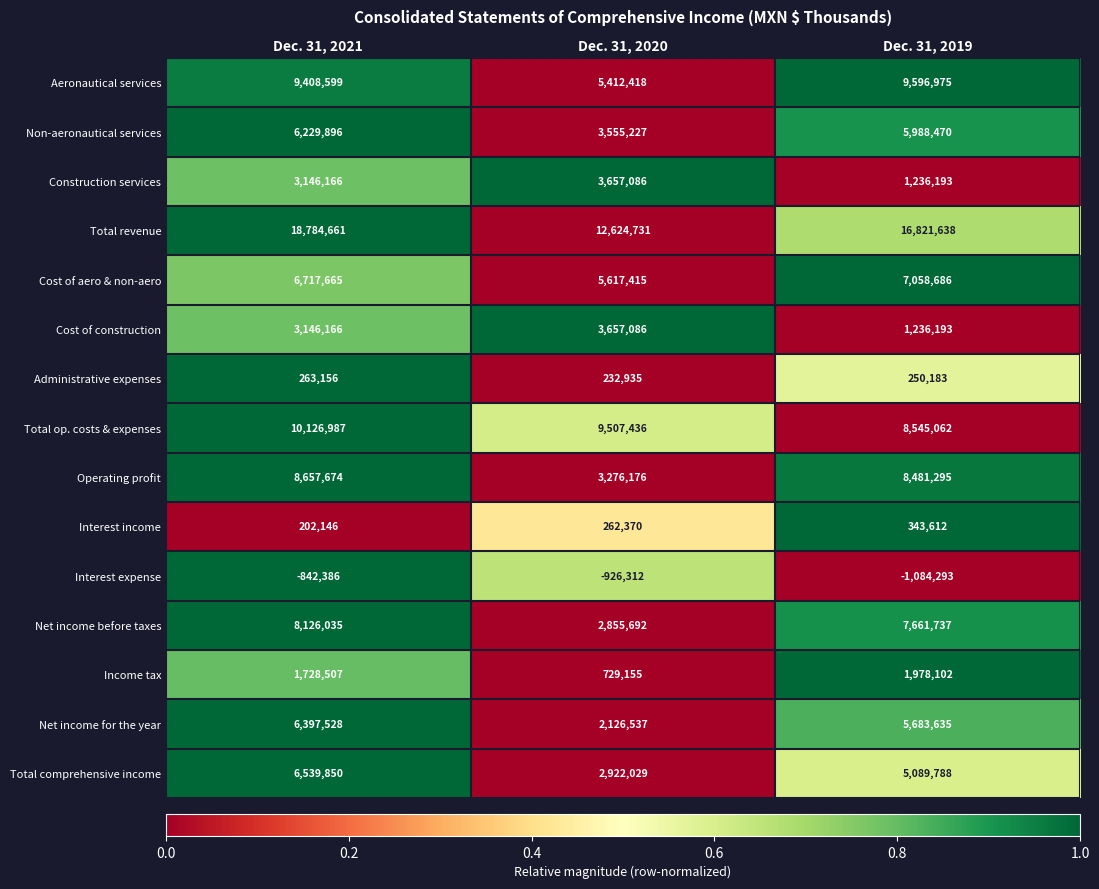

The Administrative expenses series shows 121147 at Dec. 31, 2019. True or false?

False